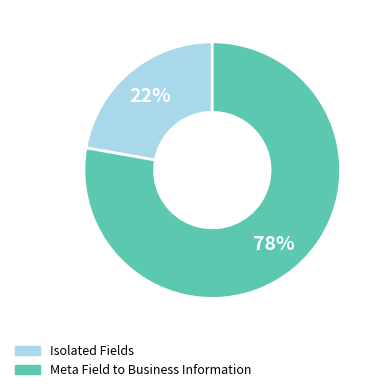

Does any single category account for the majority?

Yes